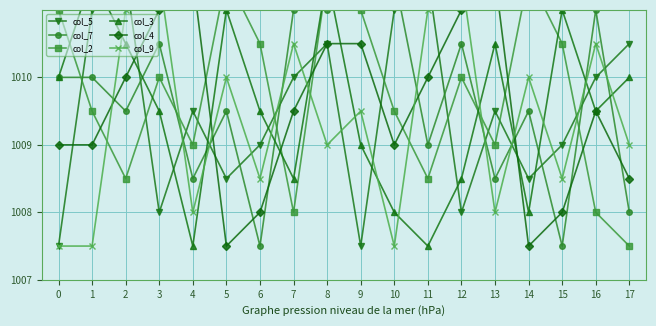

What value does the col_4 series have at 14?

1007.5